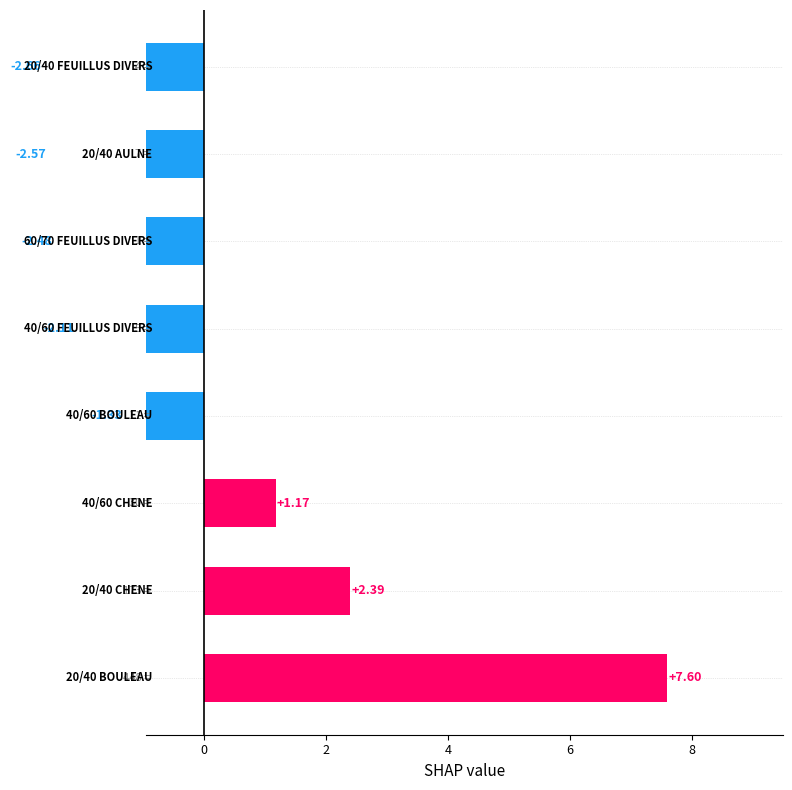

Count the number of categories in the chart.

8